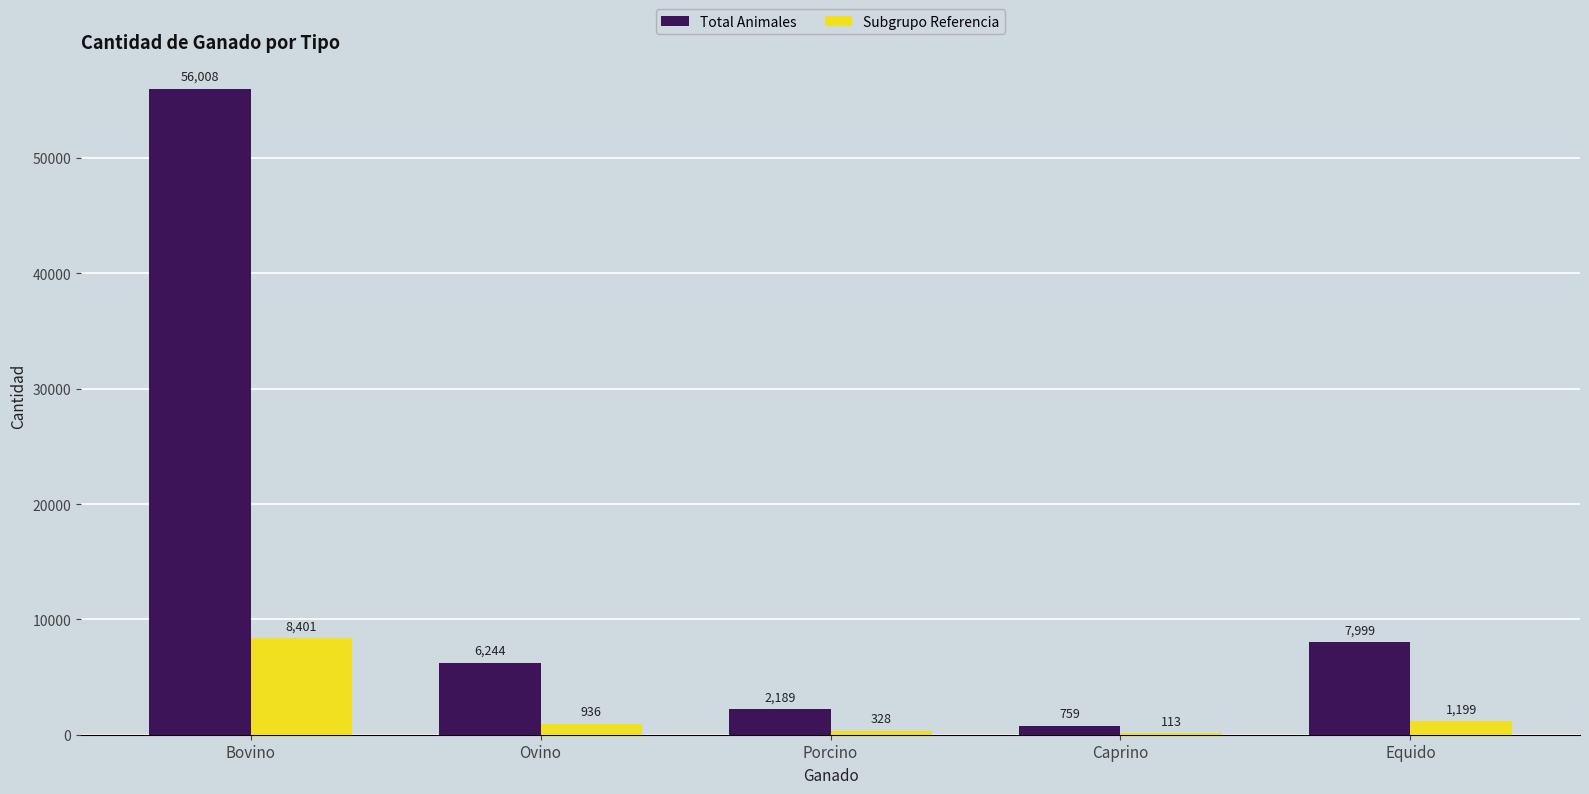

What is the sum of all Subgrupo Referencia values?

10977